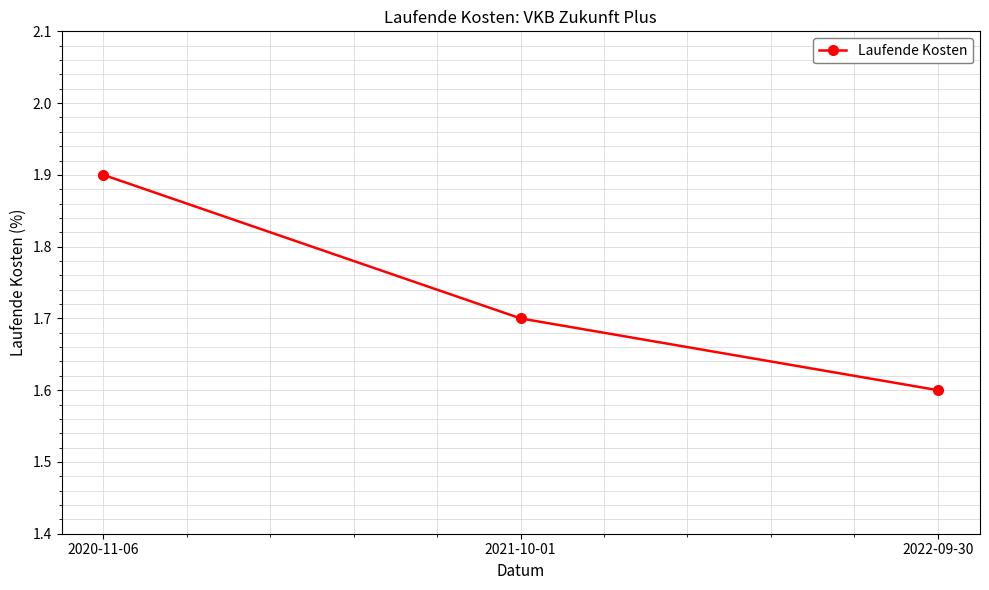

Rank the categories by value from lowest to highest.

2022-09-30, 2021-10-01, 2020-11-06